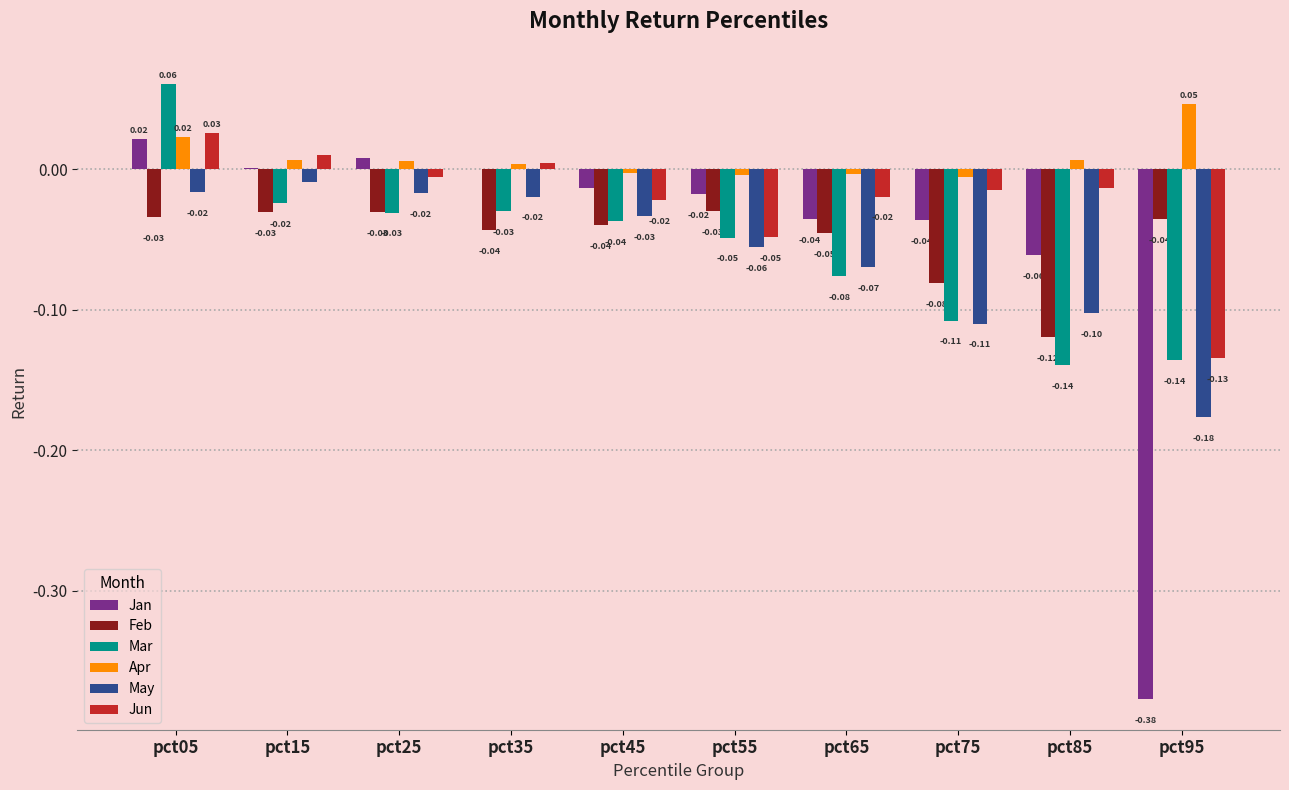

Which series changed the most between pct05 and pct15?

Mar